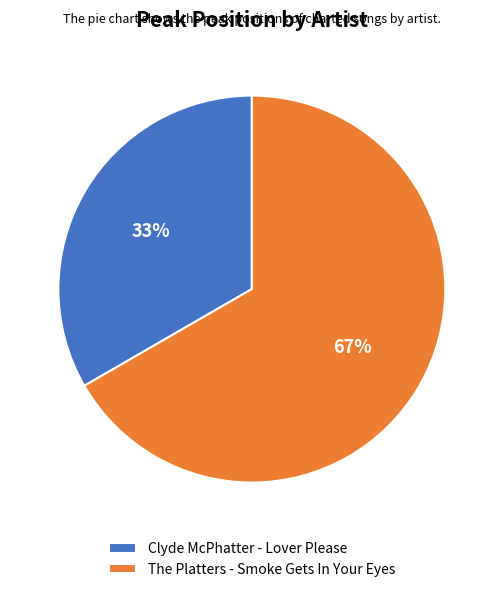

To the nearest percent, what is the average slice percentage?

50%